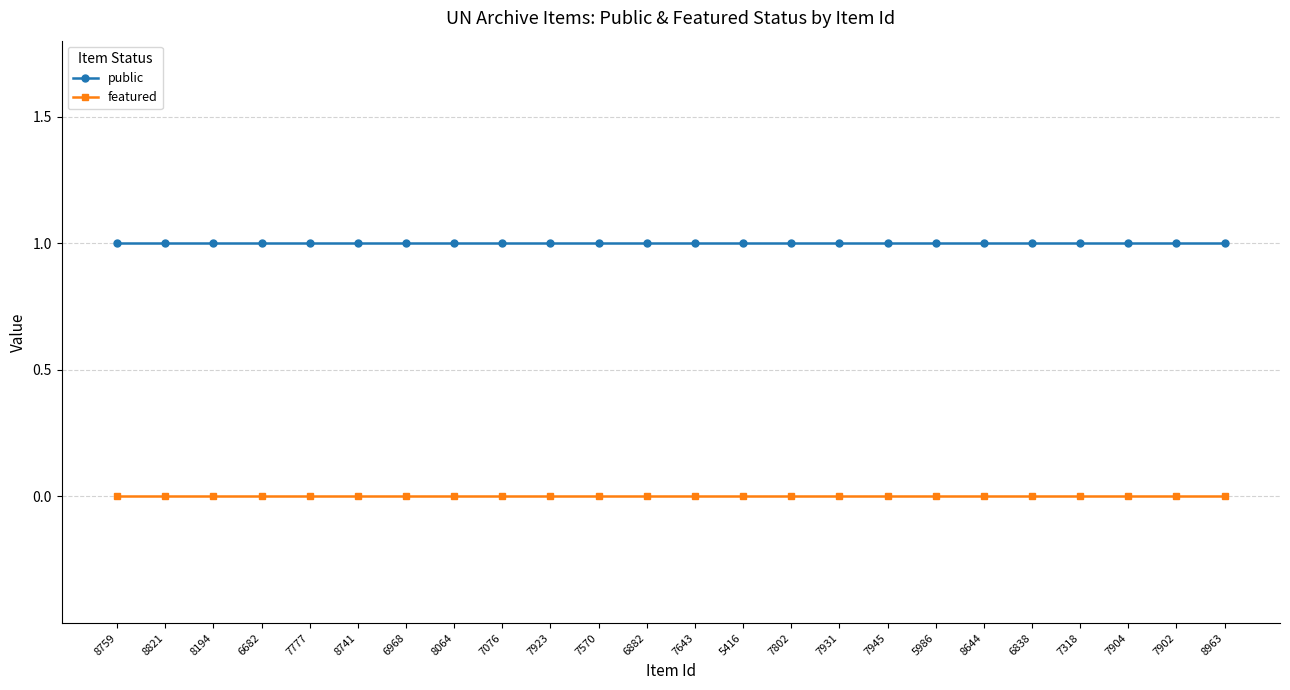

What is the label of the 8th point from the left?

8064